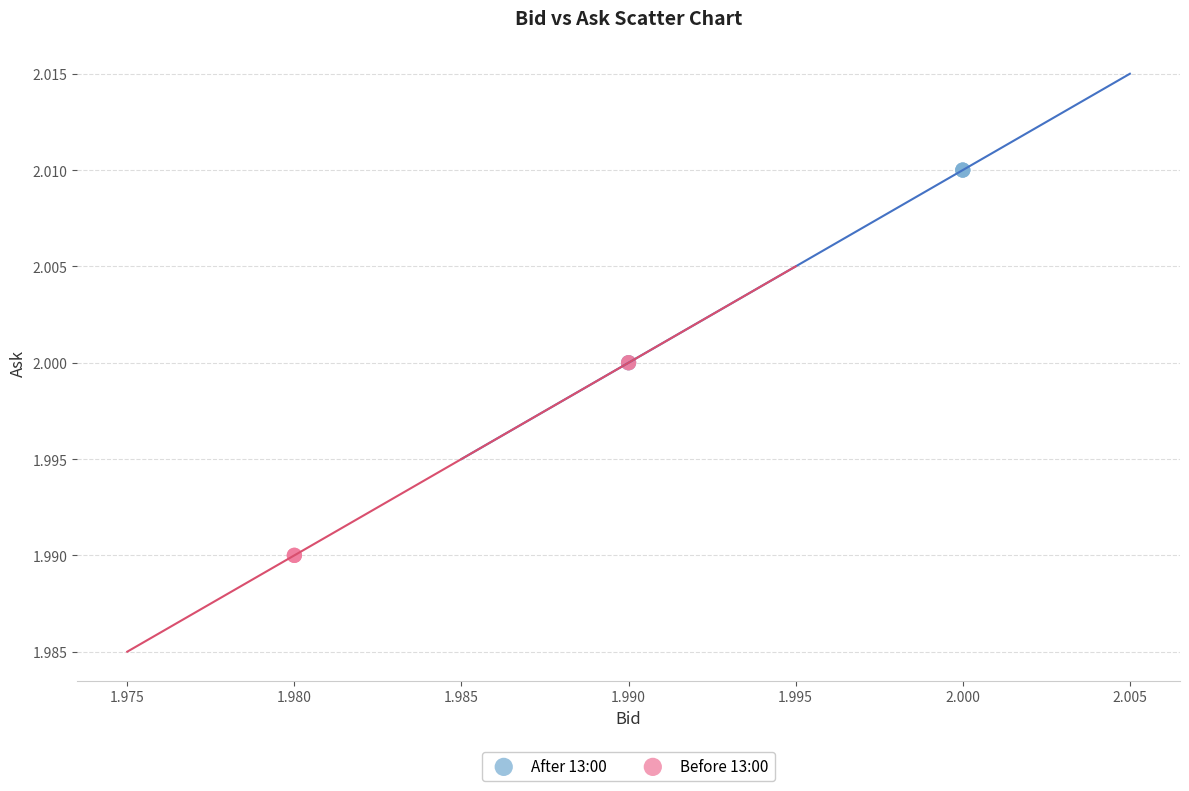

Which series contains the lowest Y value?

Before 13:00